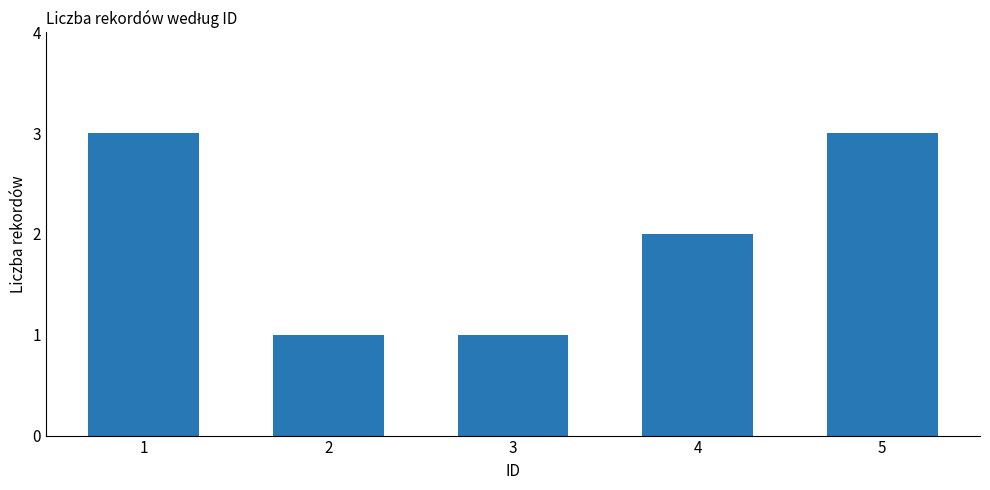

How many bars are there in total?

5